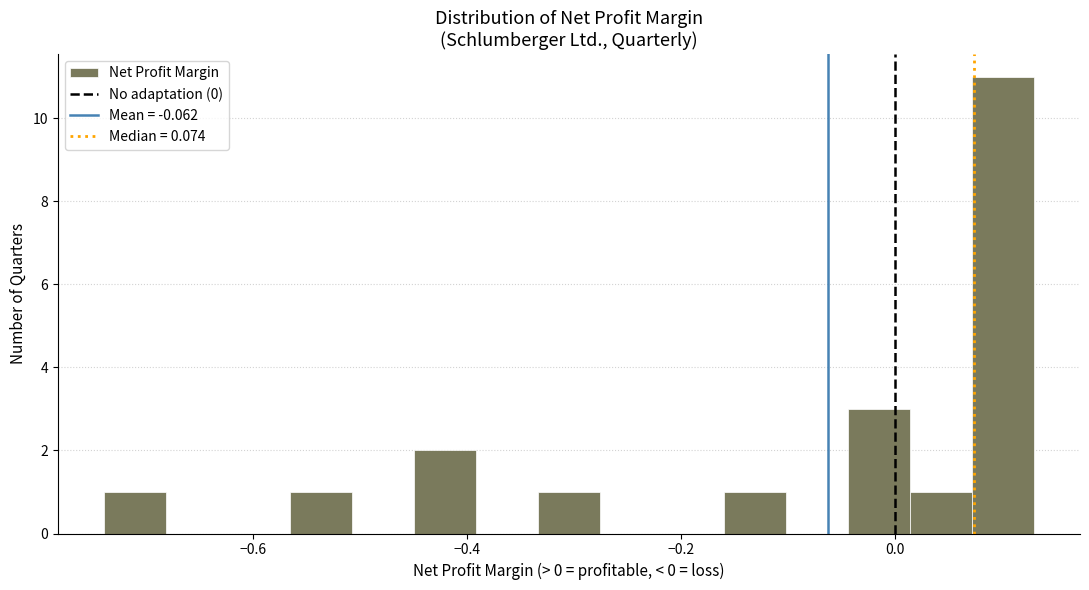

Read against the x-axis, roughly where is the centre of the tallest bar?

0.10